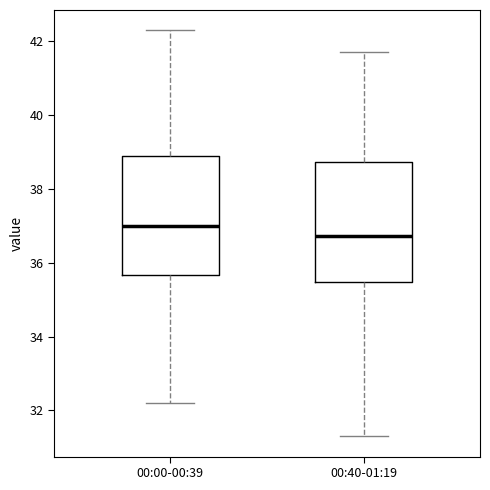

Reading left to right, transcribe this box plot: for each box, give where its median line is, the range the box spans, and where its two whiskers end, as read against the y-axis. The values are not printed on the chart, so give them approximately, as read against the axis.

00:00-00:39: median 37.0, box 35.6 to 39.0, whiskers 32.2 to 42.4
00:40-01:19: median 36.8, box 35.4 to 38.8, whiskers 31.2 to 41.8